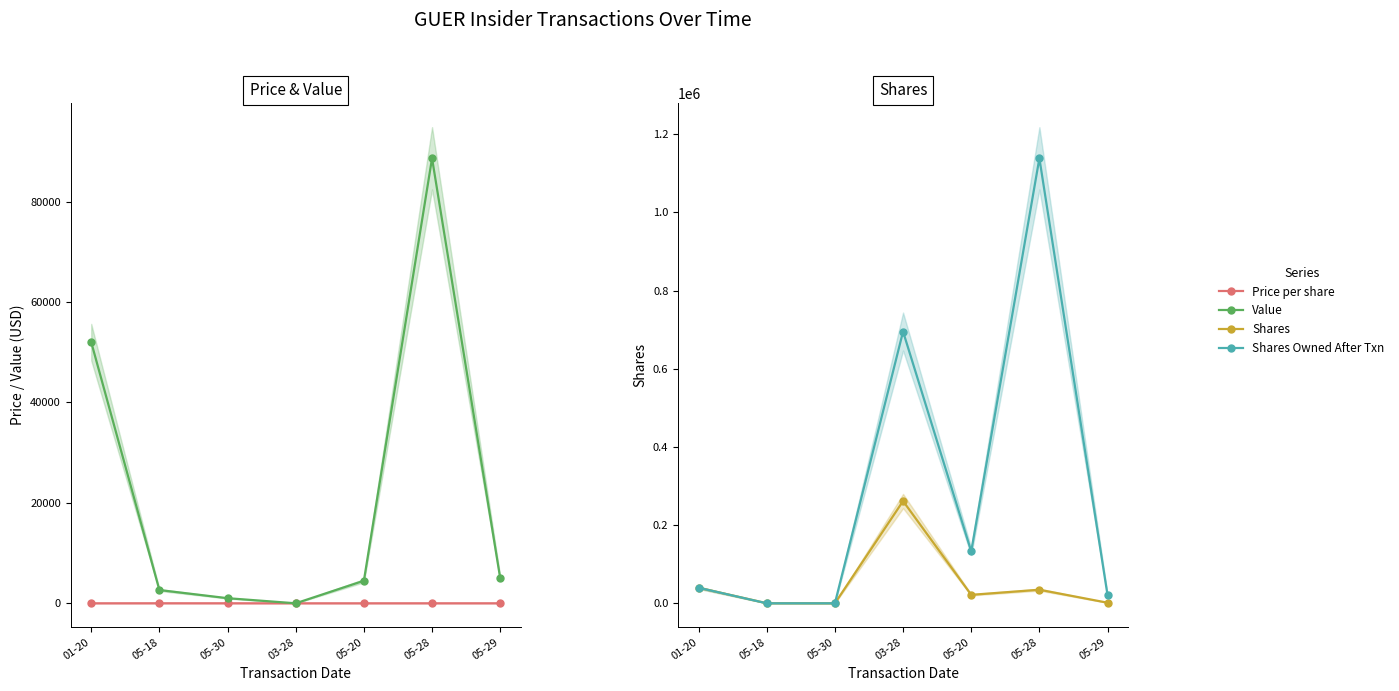

True or false: Shares Owned After Txn and Value cross at least once.

True